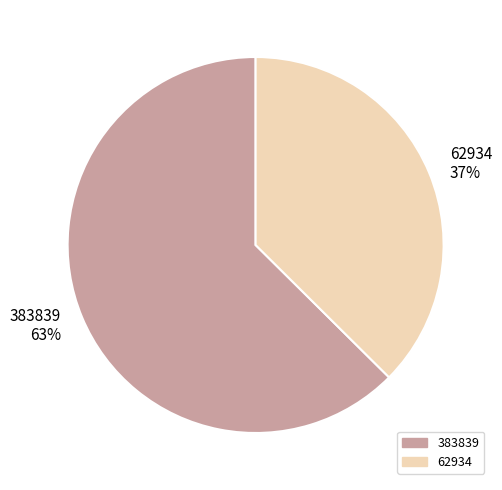

To the nearest percent, what percentage of the pie is 383839?

63%